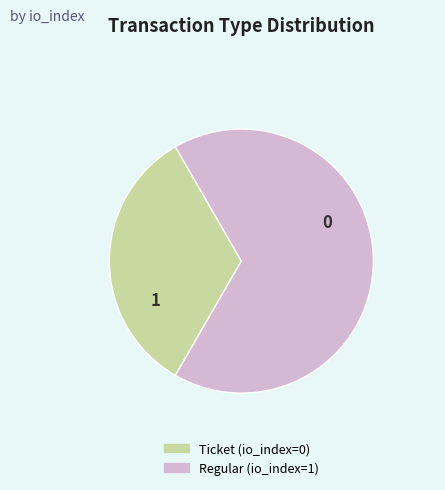

Which has a higher value, Regular or Ticket?

Regular